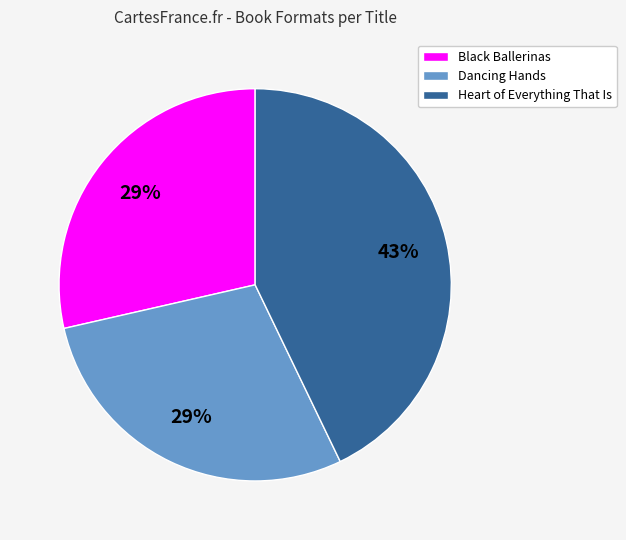

Count the number of slices in the pie.

3